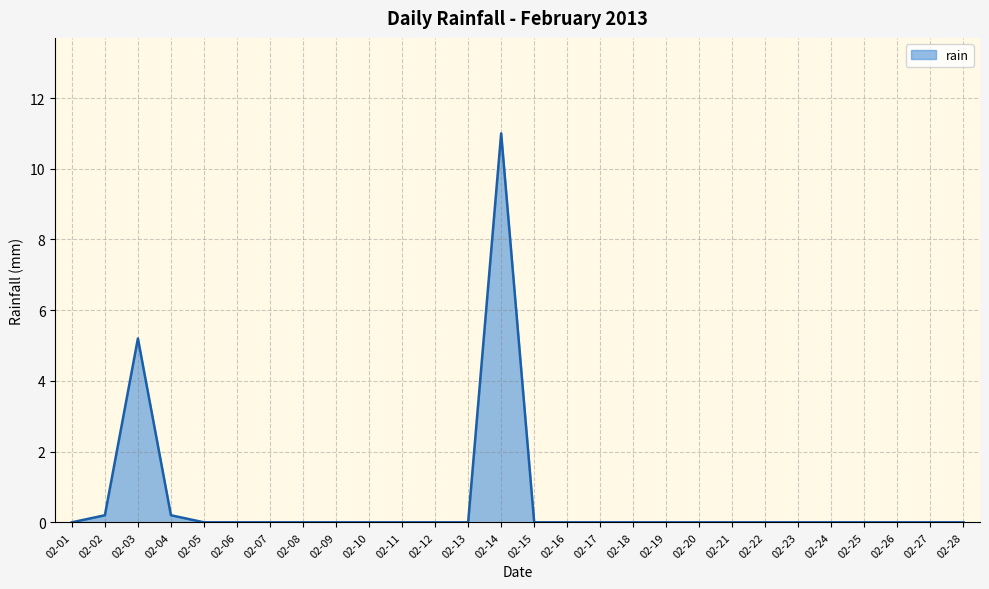

Reading left to right, extract all data points from this chart.

0.0	0.2	5.2	0.2	0.0	0.0	0.0	0.0	0.0	0.0	0.0	0.0	0.0	11.0	0.0	0.0	0.0	0.0	0.0	0.0	0.0	0.0	0.0	0.0	0.0	0.0	0.0	0.0